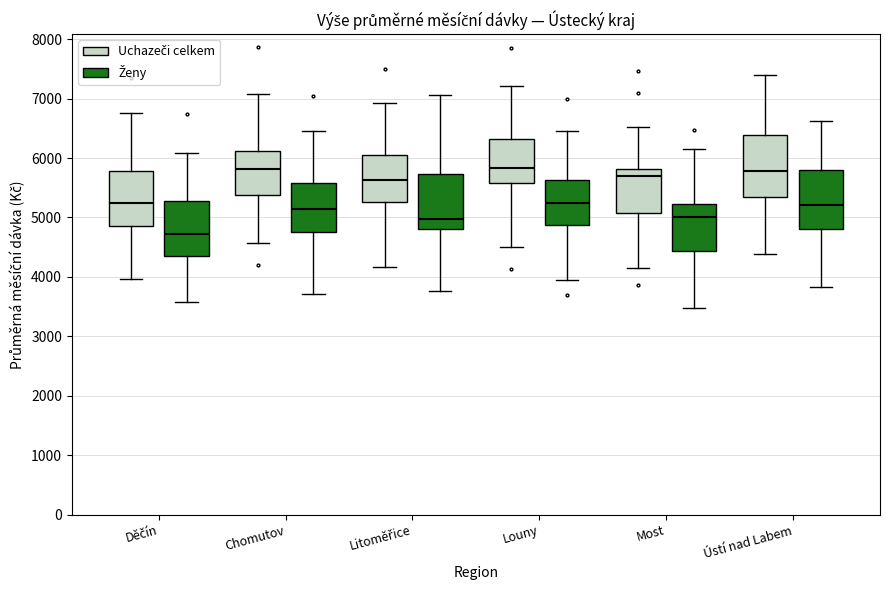

Where does the median line of the box for Litoměřice (Ženy) sit on the y-axis? The values are not printed on the chart, so give them approximately, as read against the axis.

5000